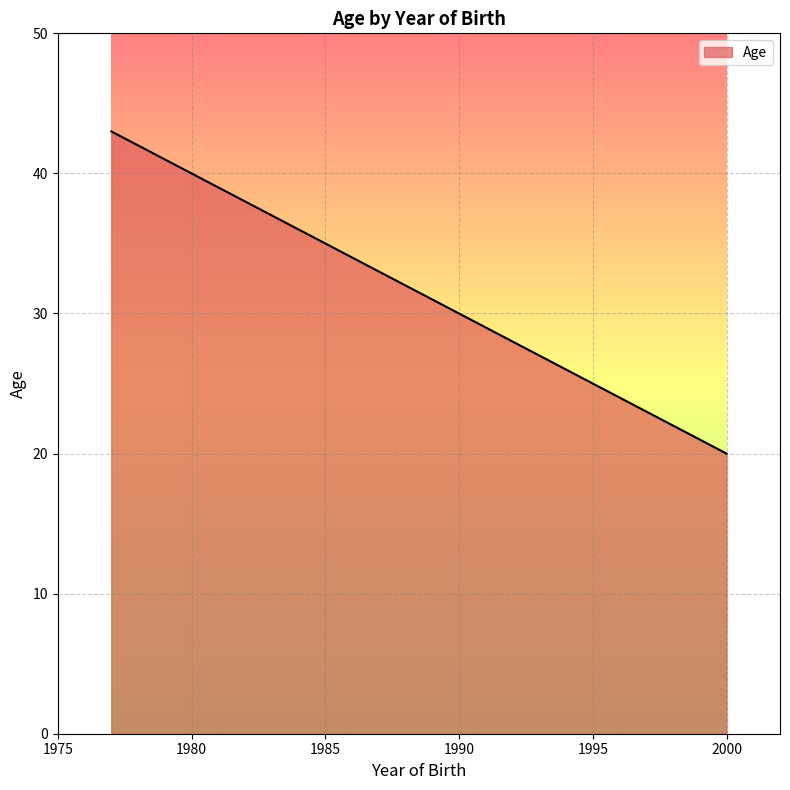

Rank the categories by value from highest to lowest.

1977, 1989, 2000